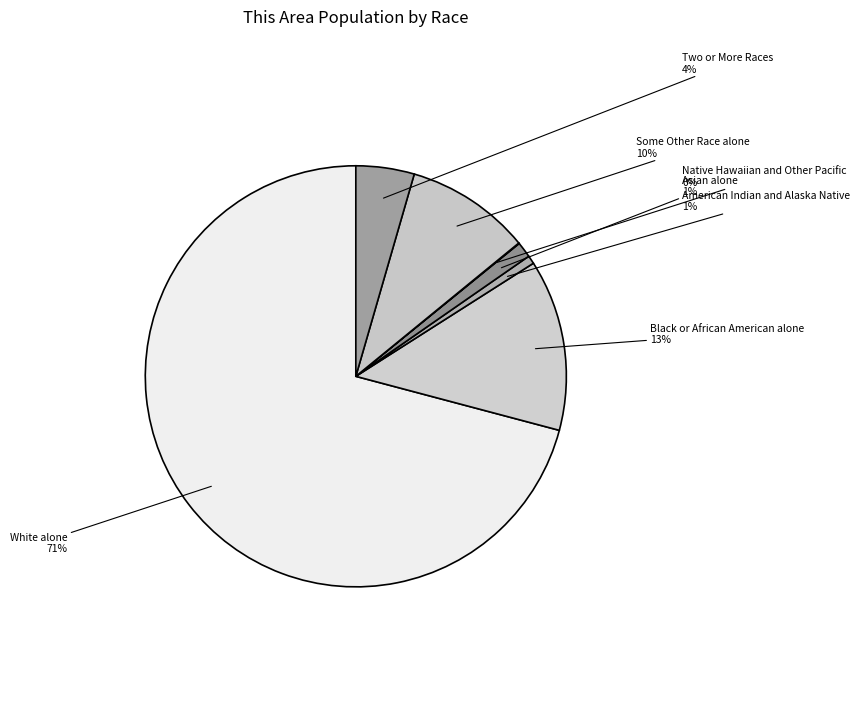

To the nearest percent, what is the difference between the Black or African American alone and White alone slice percentages?

58%